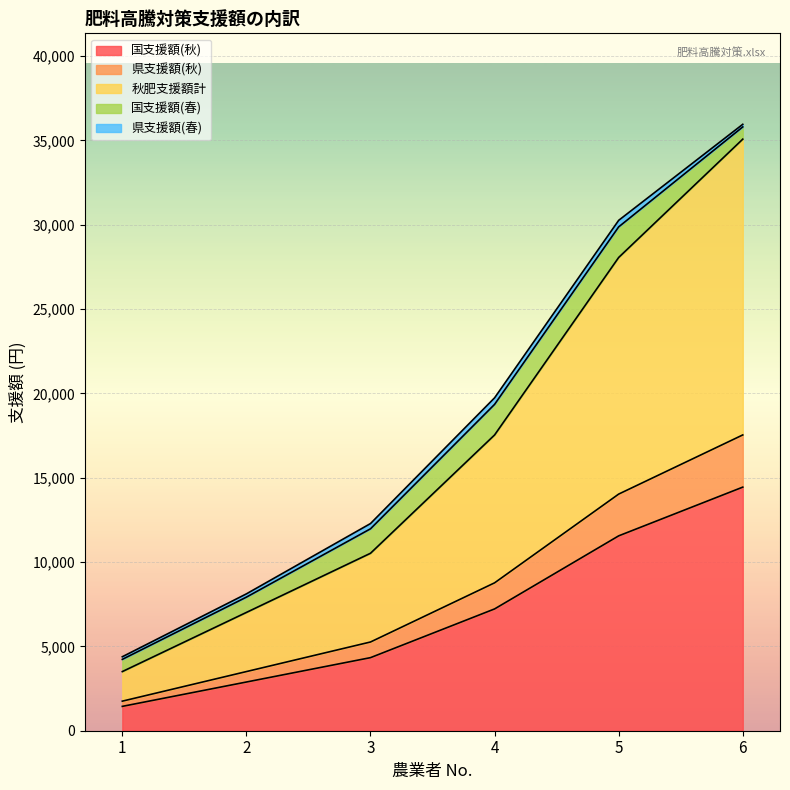

At which category is the sum across all series the highest?

6